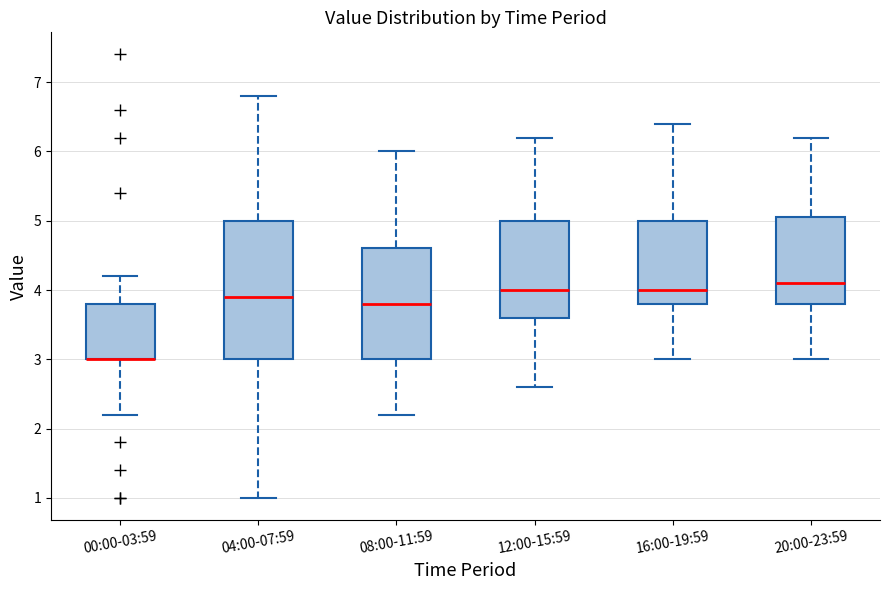

Where does the lower whisker of the box for 08:00-11:59 end on the y-axis? The values are not printed on the chart, so give them approximately, as read against the axis.

2.2